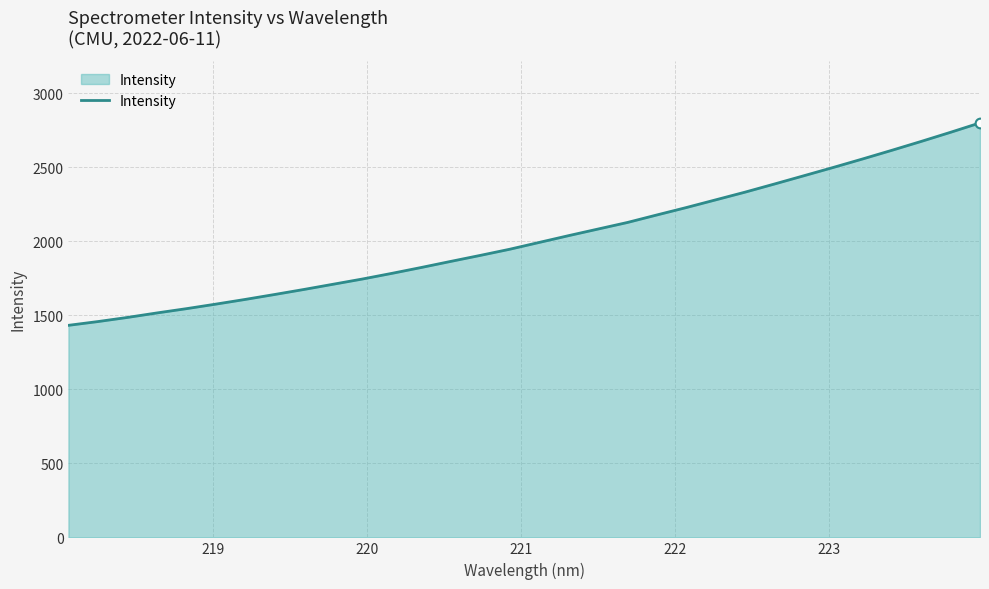

What is the smallest value displayed?

1432.5